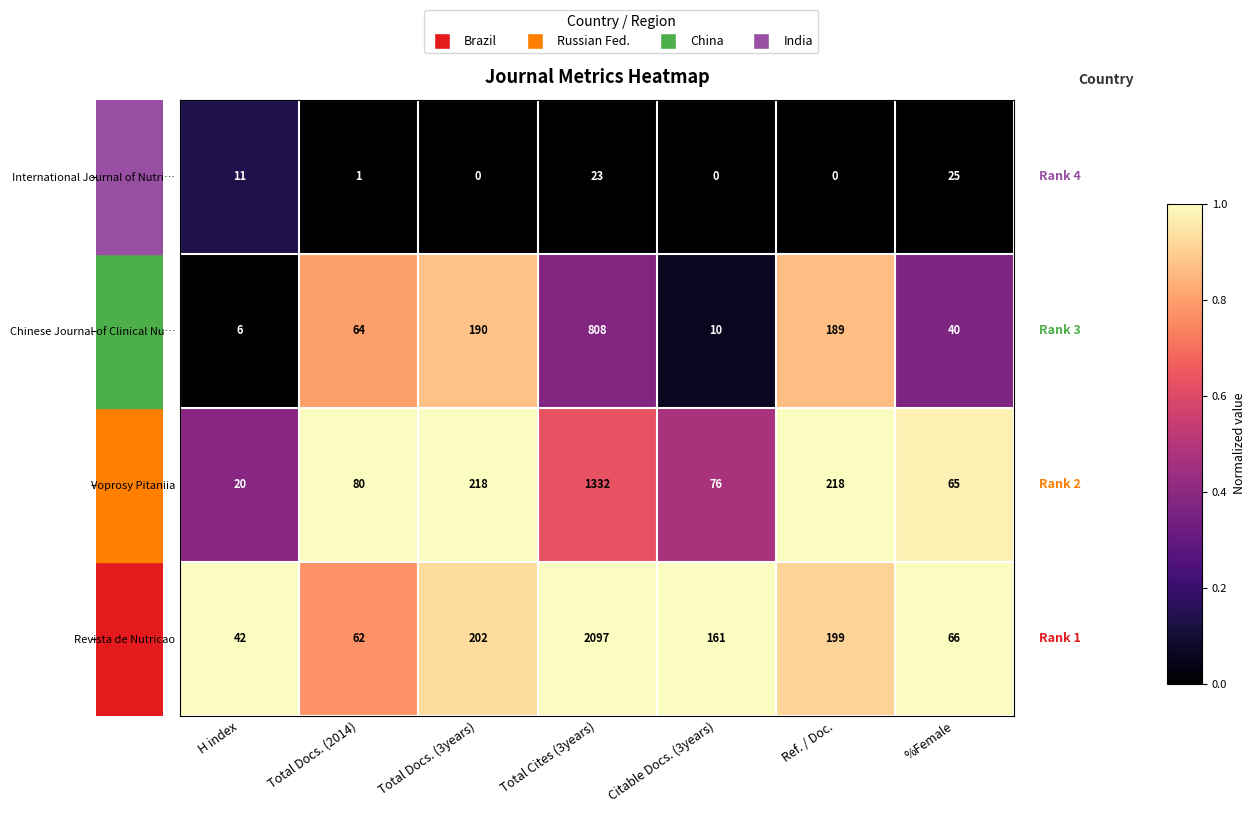

Where does the Revista de Nutricao series first go above 161?

Total Docs. (3years)